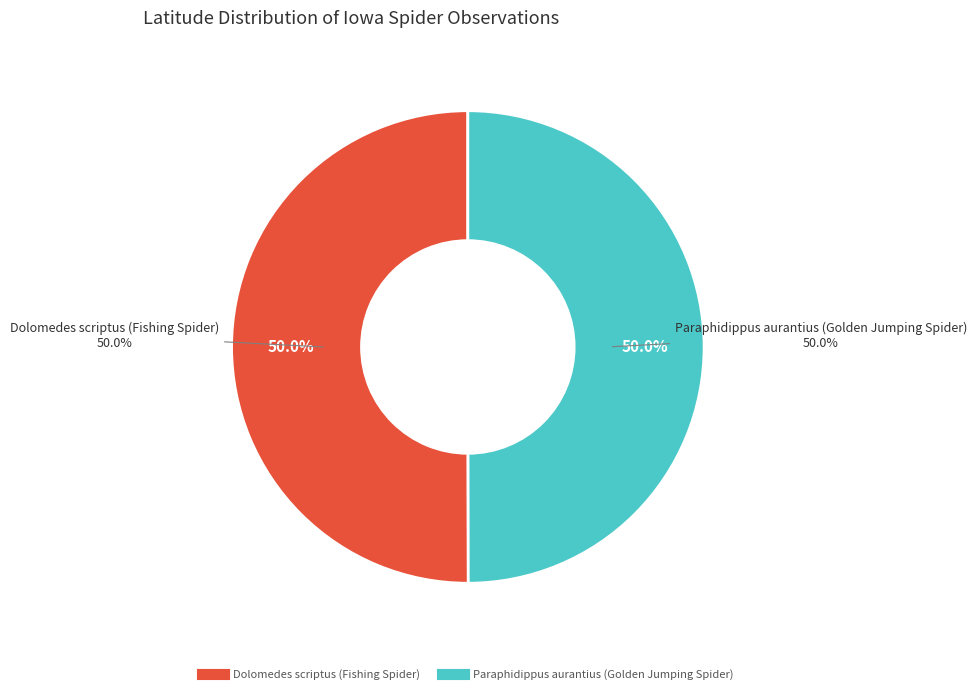

To the nearest percent, what is the combined percentage of Paraphidippus aurantius (Golden Jumping Spider) and Dolomedes scriptus (Fishing Spider)?

100%